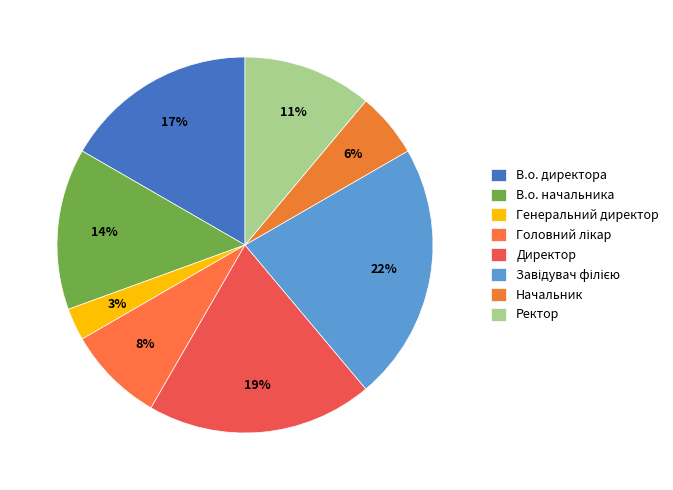

To the nearest percent, what is the difference between the largest and smallest slice percentages?

19%